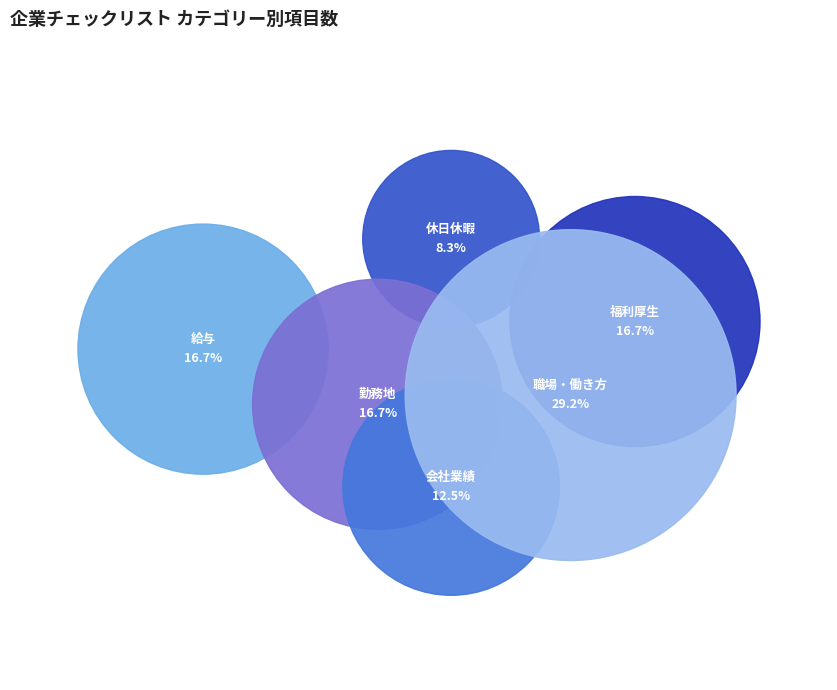

Is the sum of 職場・働き方 and 休日休暇 greater than half?

No